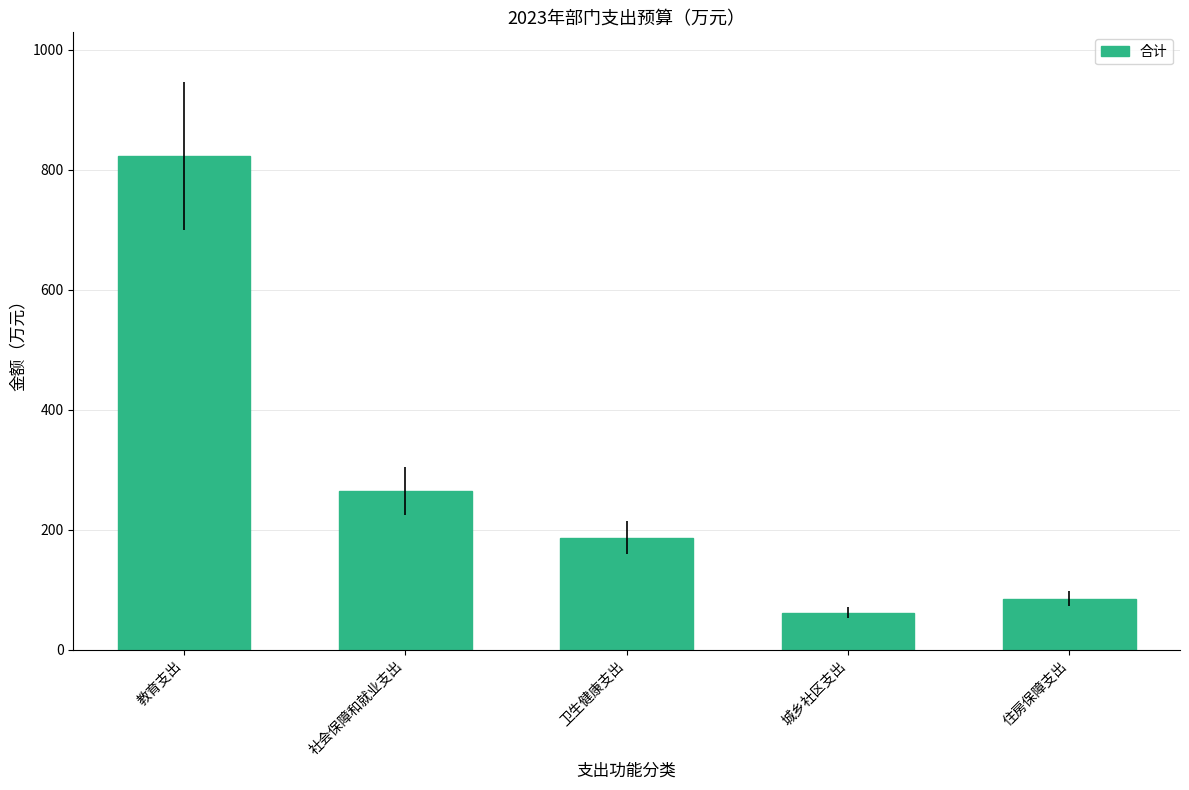

List the labels in order of value, smallest first.

城乡社区支出, 住房保障支出, 卫生健康支出, 社会保障和就业支出, 教育支出